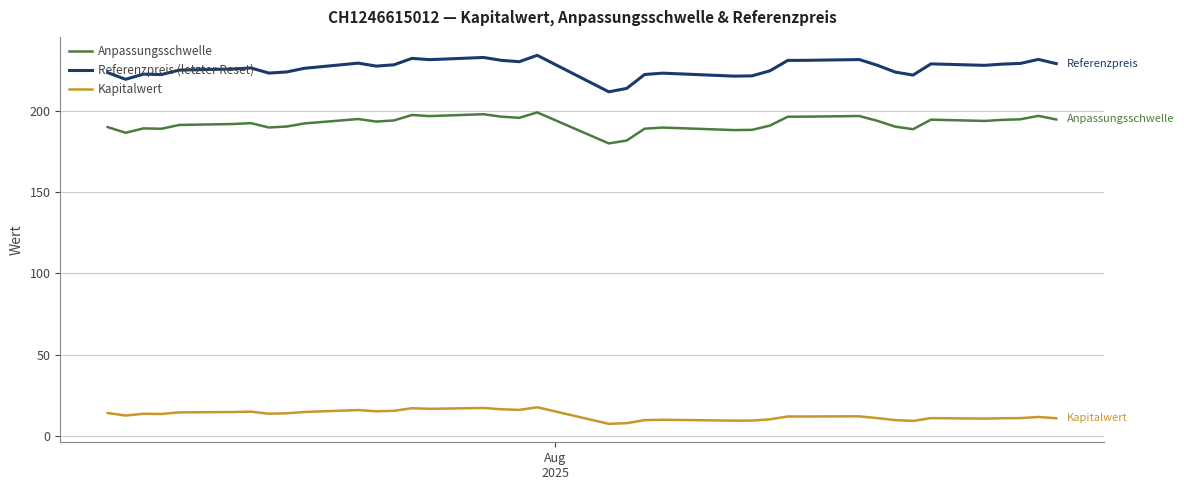

What is the smallest value displayed?

7.4